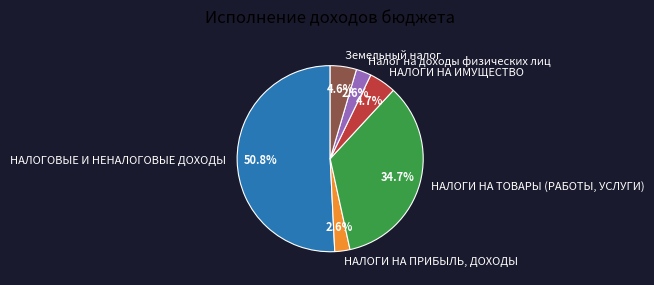

Approximately how many times larger is the value at НАЛОГИ НА ТОВАРЫ (РАБОТЫ, УСЛУГИ) compared to НАЛОГОВЫЕ И НЕНАЛОГОВЫЕ ДОХОДЫ?

0.7